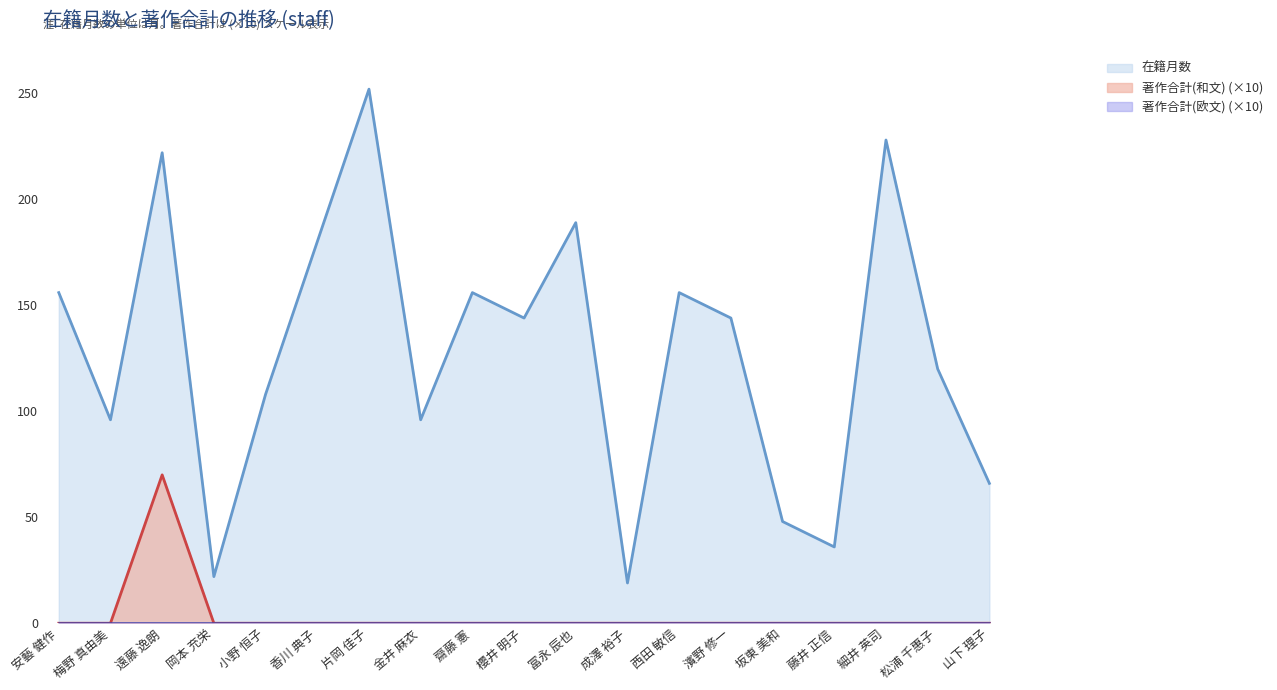

True or false: 著作合計(和文) (×10) and 在籍月数 cross at least once.

False